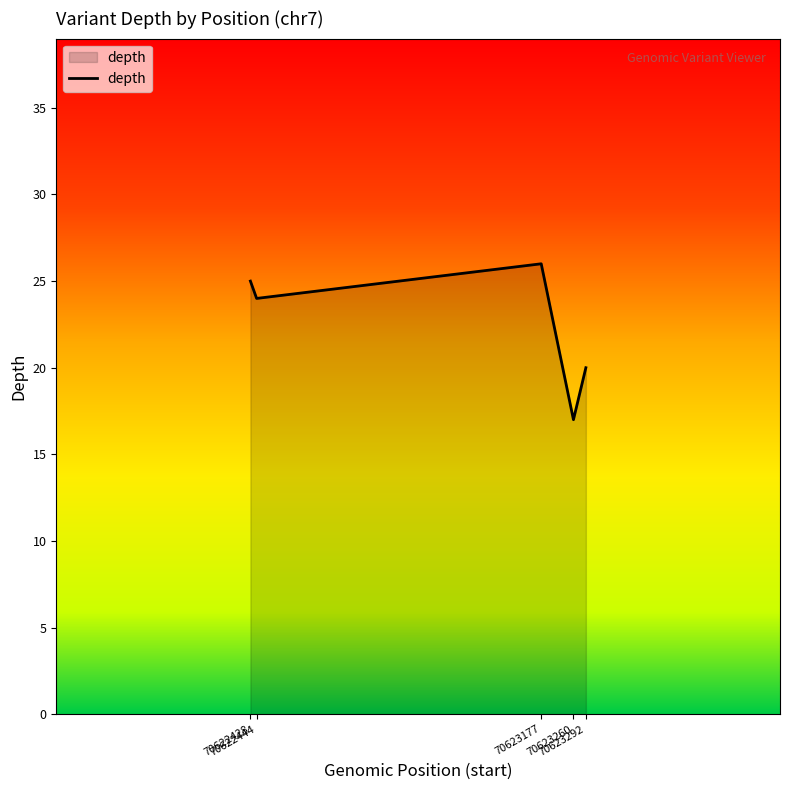

Reading left to right, transcribe all the data shown in this chart.

25	24	26	17	20